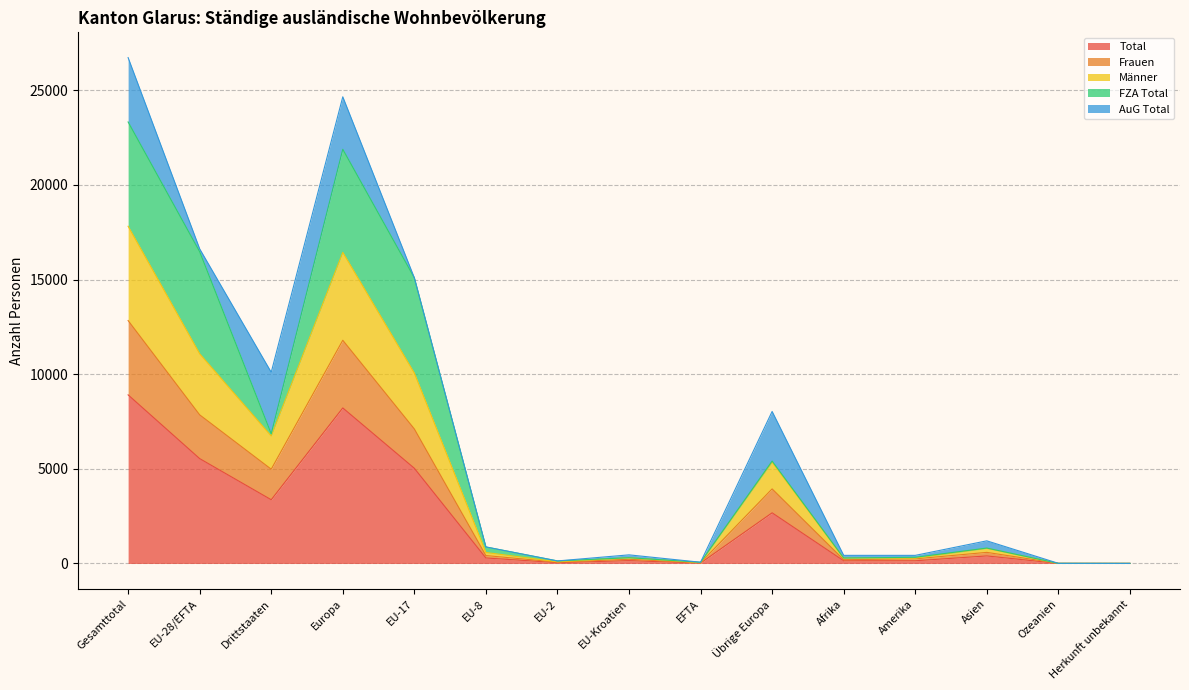

What is the maximum value for Total?

8907